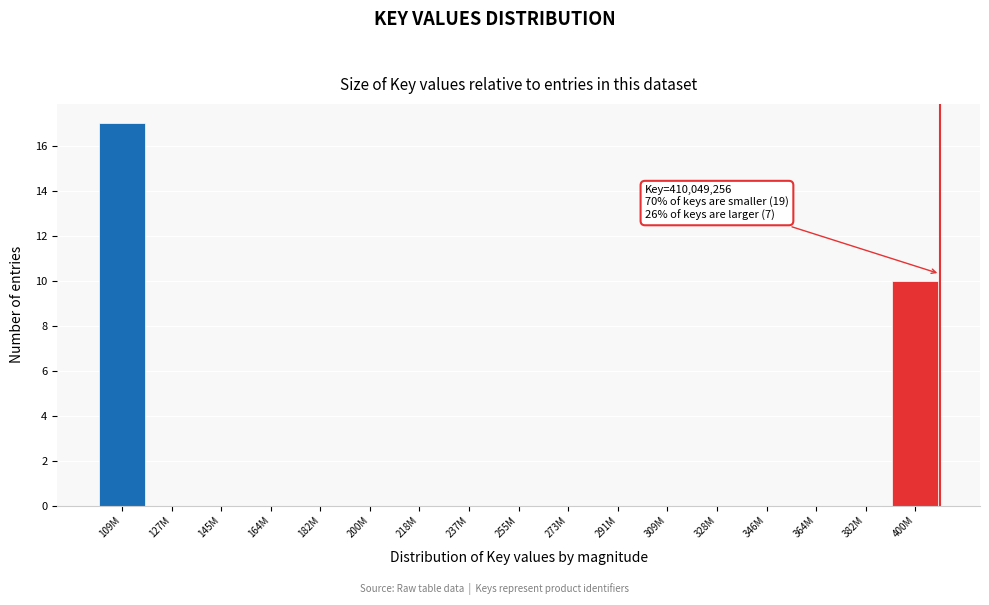

Reading left to right, list all the values displayed in this chart.

109M=17	127M=0	145M=0	164M=0	182M=0	200M=0	218M=0	237M=0	255M=0	273M=0	291M=0	309M=0	328M=0	346M=0	364M=0	382M=0	400M=10